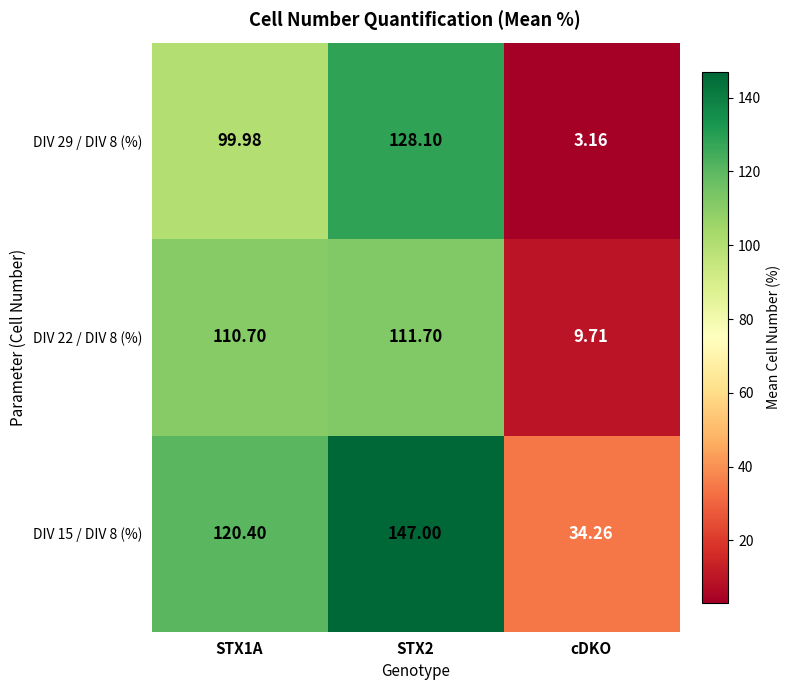

Is the value of DIV 15 / DIV 8 (%) at cDKO greater than the value of DIV 22 / DIV 8 (%) at STX1A?

No